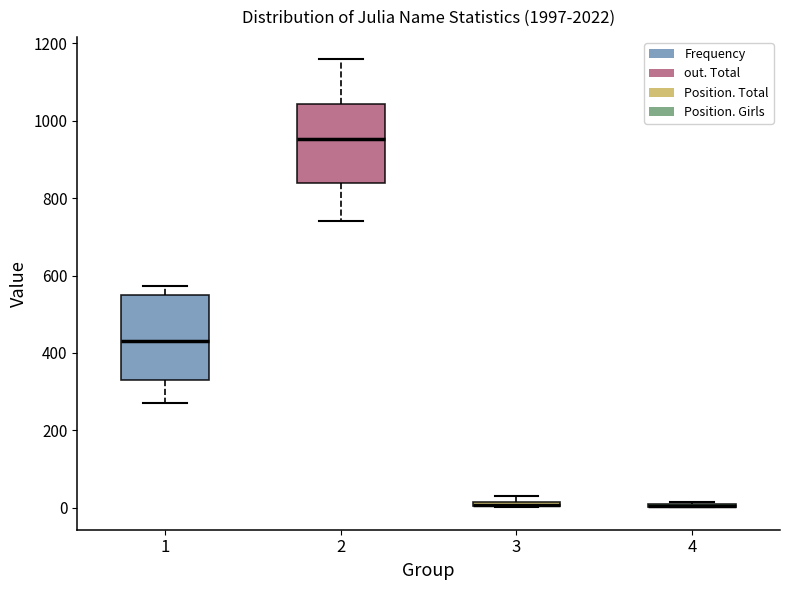

Where is the lower edge of the box at x = 1 on the y-axis? The values are not printed on the chart, so give them approximately, as read against the axis.

320